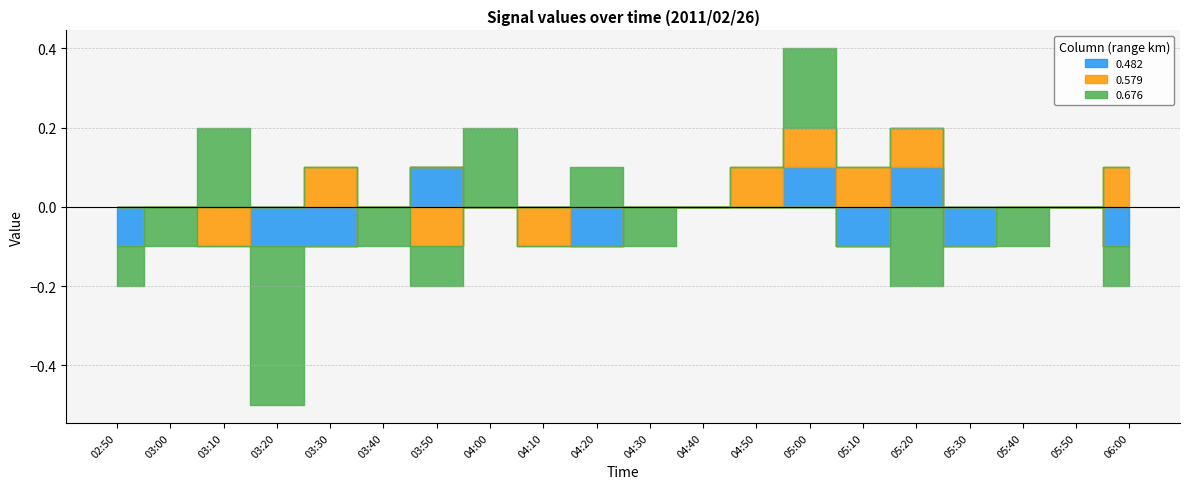

What position from the left is 03:00?

2